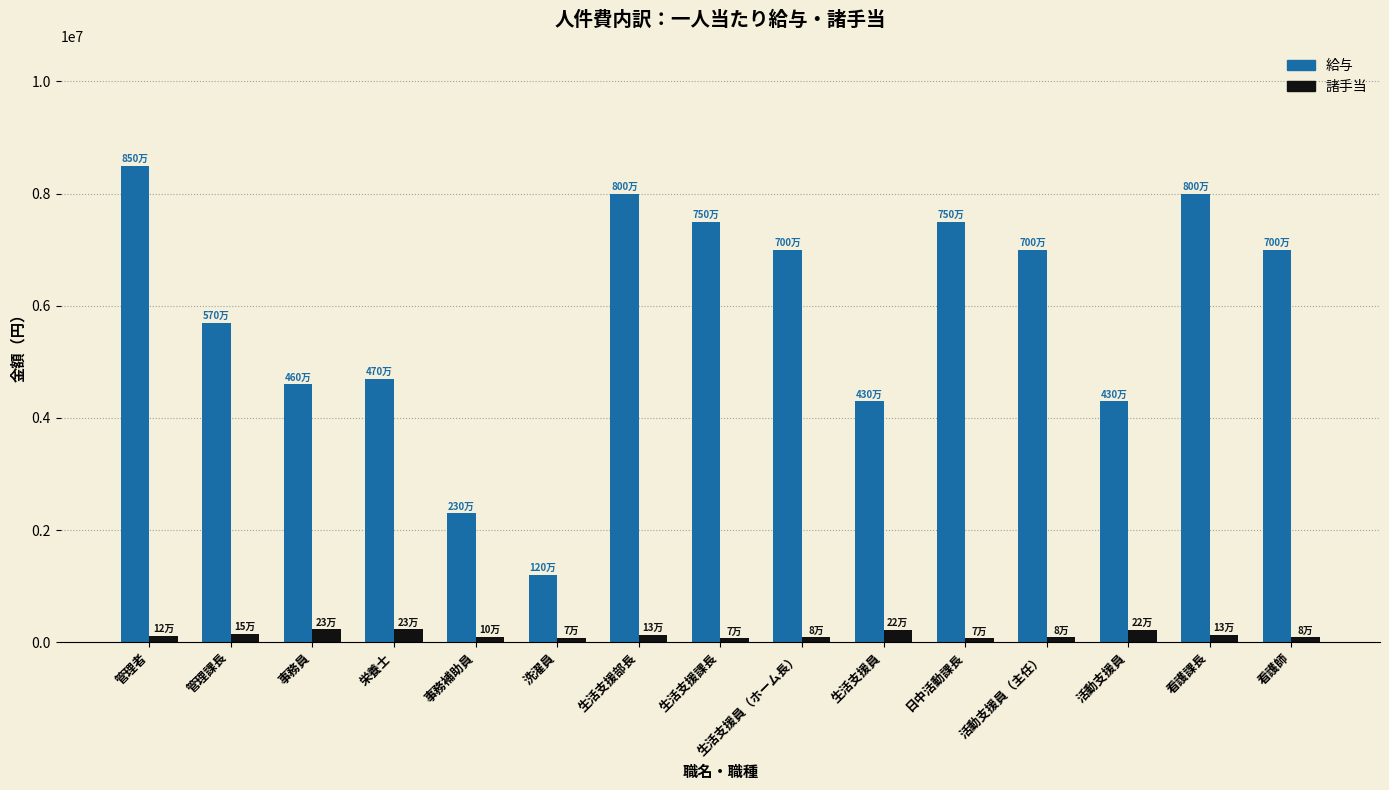

What are all the series names shown in the legend?

給与, 諸手当